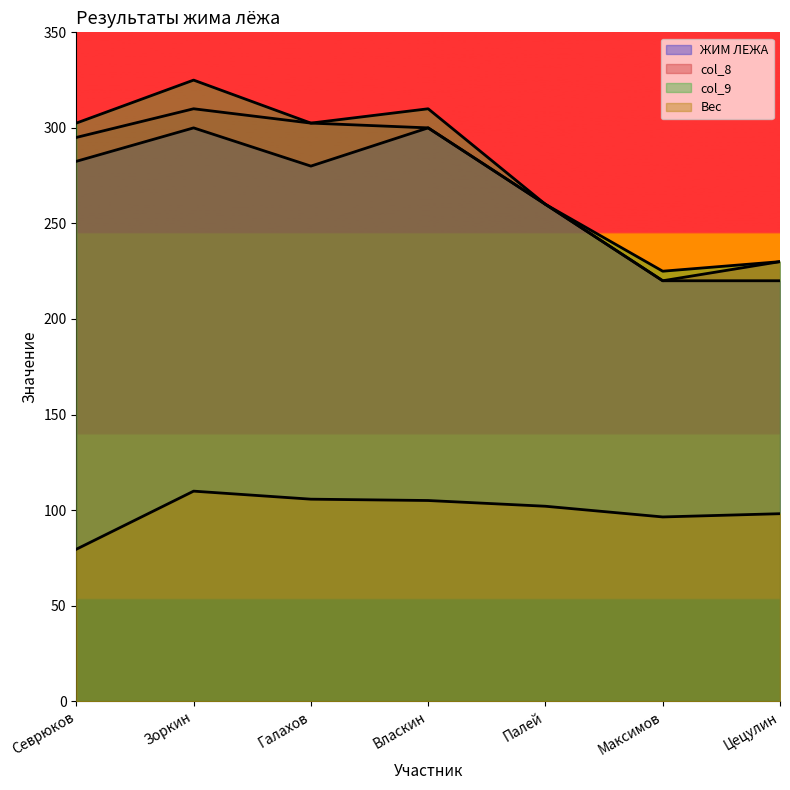

List the series in order of their peak value, lowest first.

Вес, ЖИМ ЛЕЖА, col_8, col_9